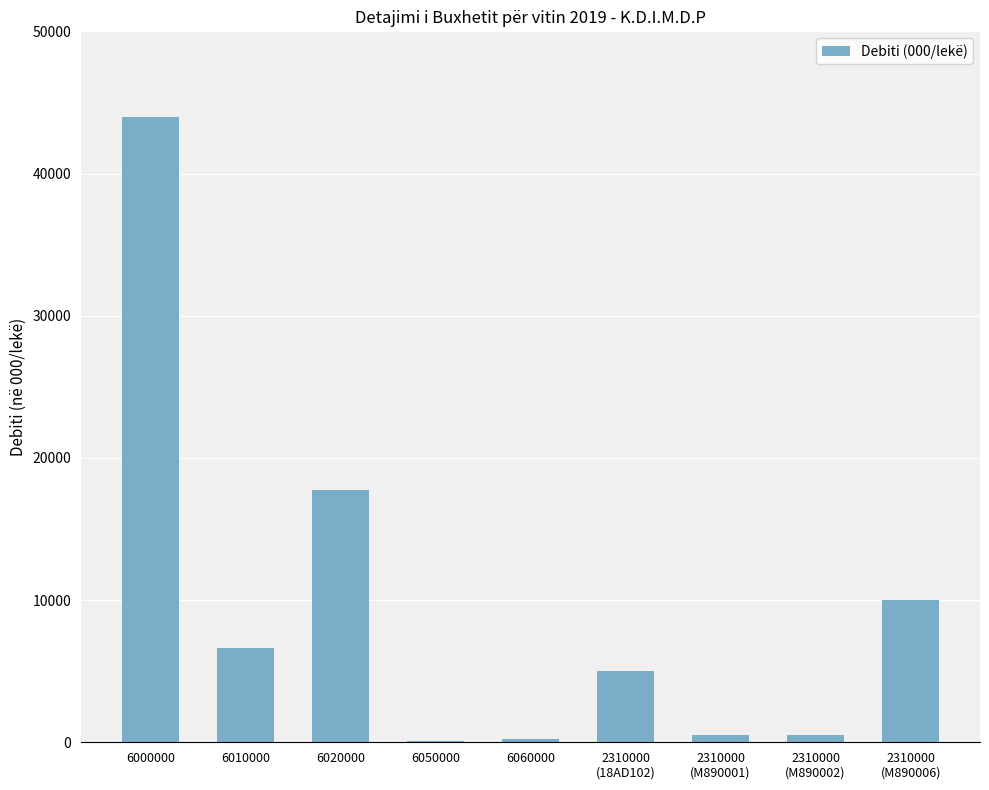

Is it true that the value at 6000000 is 44000?

True